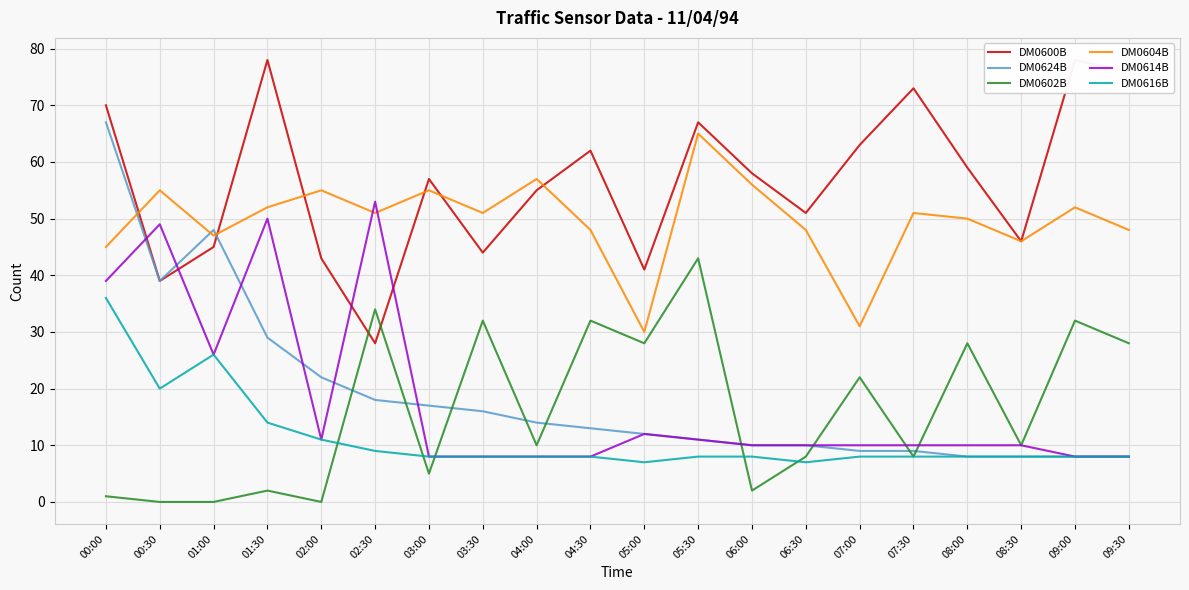

At which category is the sum across all series the highest?

00:00